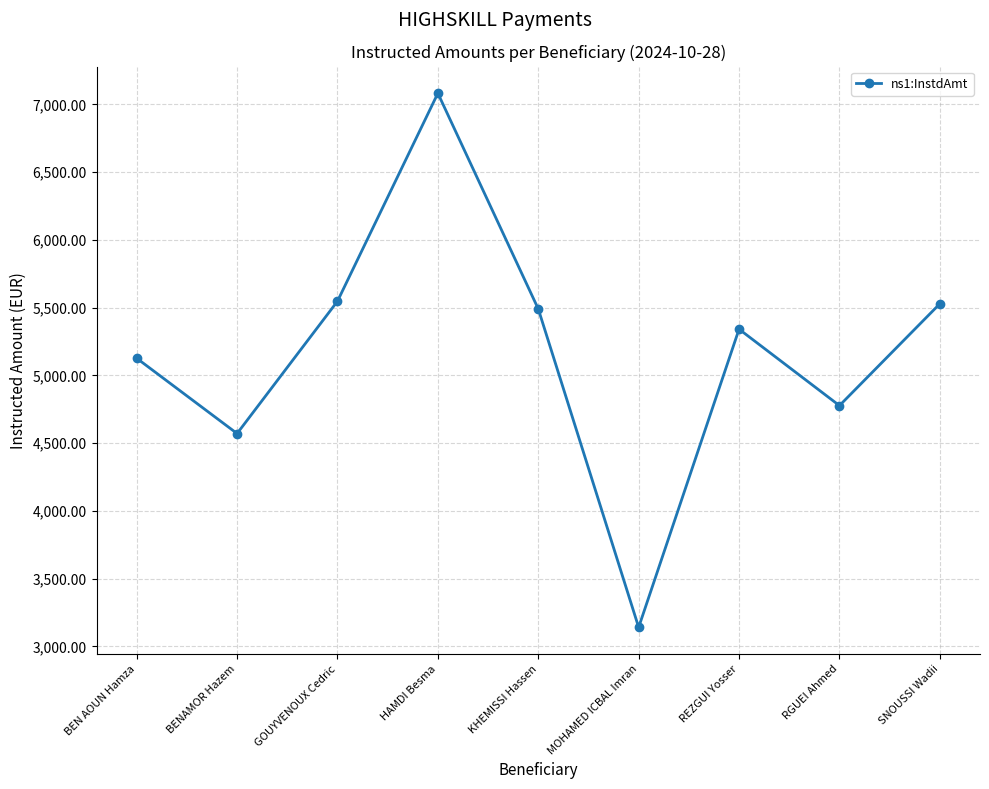

At which category does the data reach its first local valley?

BENAMOR Hazem